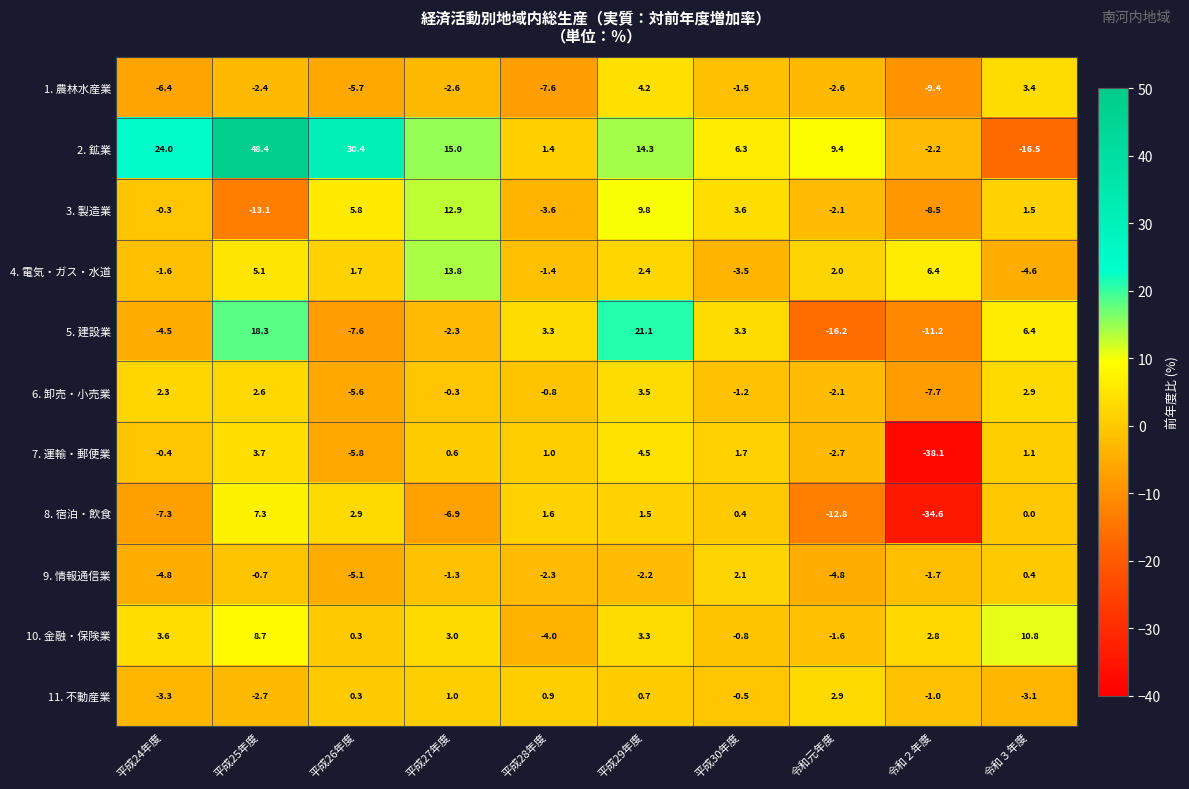

How many data points in 1. 農林水産業 are less than -2?

7